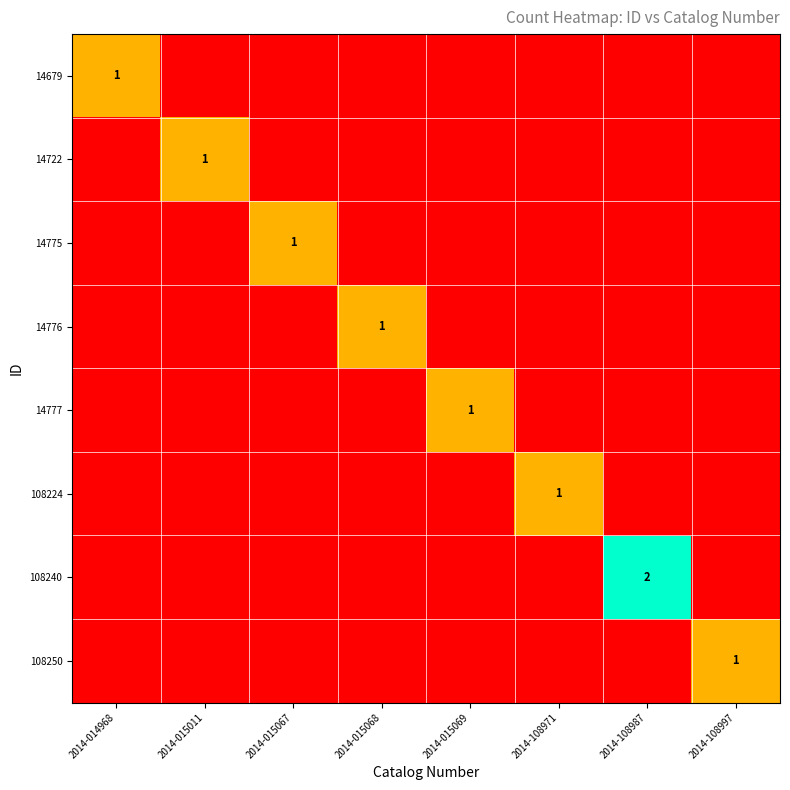

What is the maximum value shown in the chart?

2